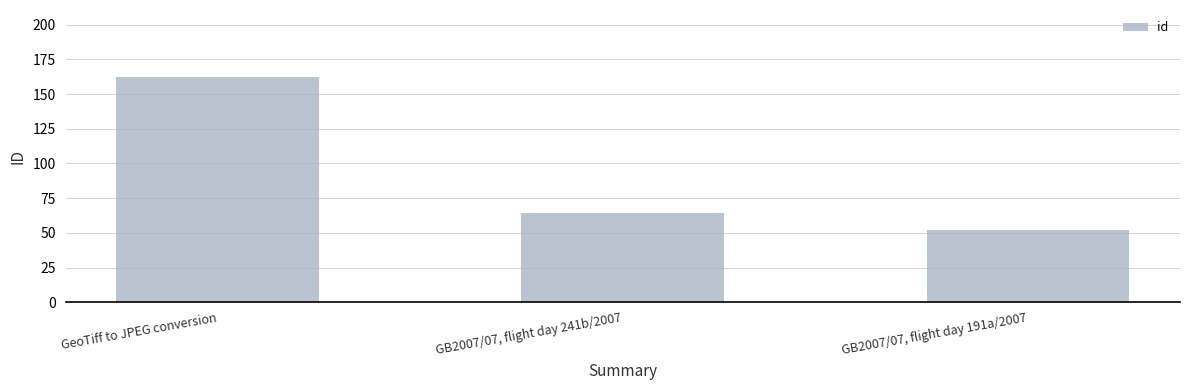

The value at GB2007/07, flight day 191a/2007 is 86. True or false?

False